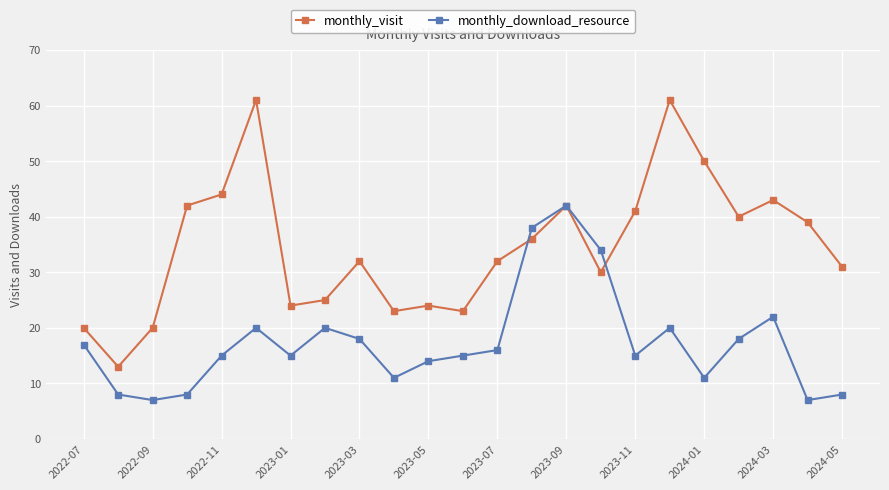

In monthly_download_resource, how many points are higher than both neighbors (excluding endpoints)?

5